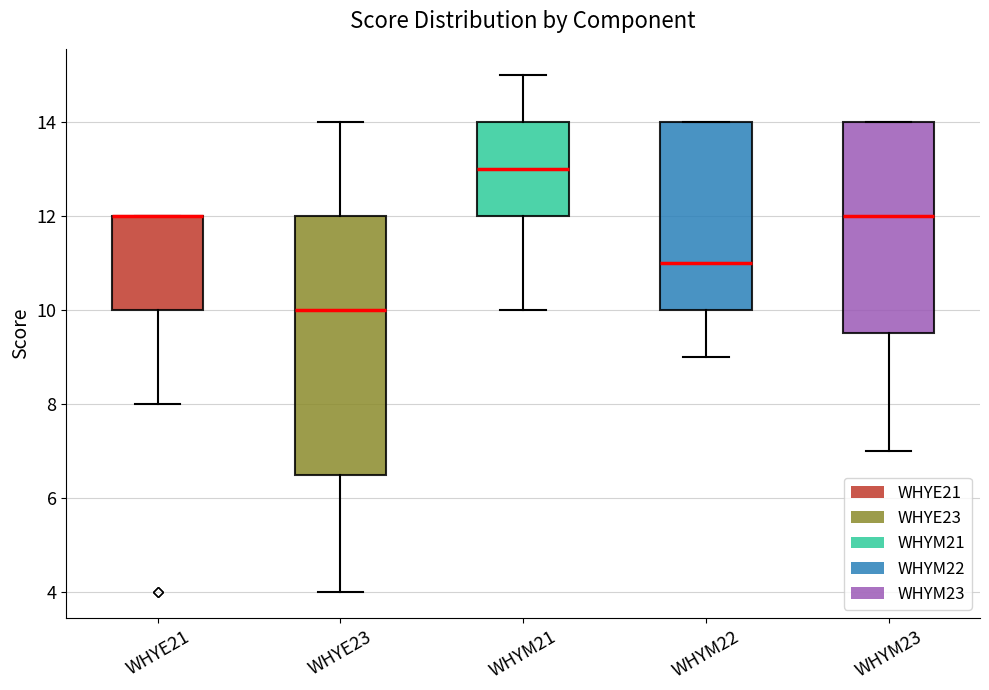

Reading left to right, transcribe this box plot: for each box, give where its median line is, the range the box spans, and where its two whiskers end, as read against the y-axis. The values are not printed on the chart, so give them approximately, as read against the axis.

WHYE21: median 12.0 (drawn on the box's upper edge), box 10.0 to 12.0, whiskers 8.0 to 12.0
WHYE23: median 10.0, box 6.6 to 12.0, whiskers 4.0 to 14.0
WHYM21: median 13.0, box 12.0 to 14.0, whiskers 10.0 to 15.0
WHYM22: median 11.0, box 10.0 to 14.0, whiskers 9.0 to 14.0
WHYM23: median 12.0, box 9.6 to 14.0, whiskers 7.0 to 14.0